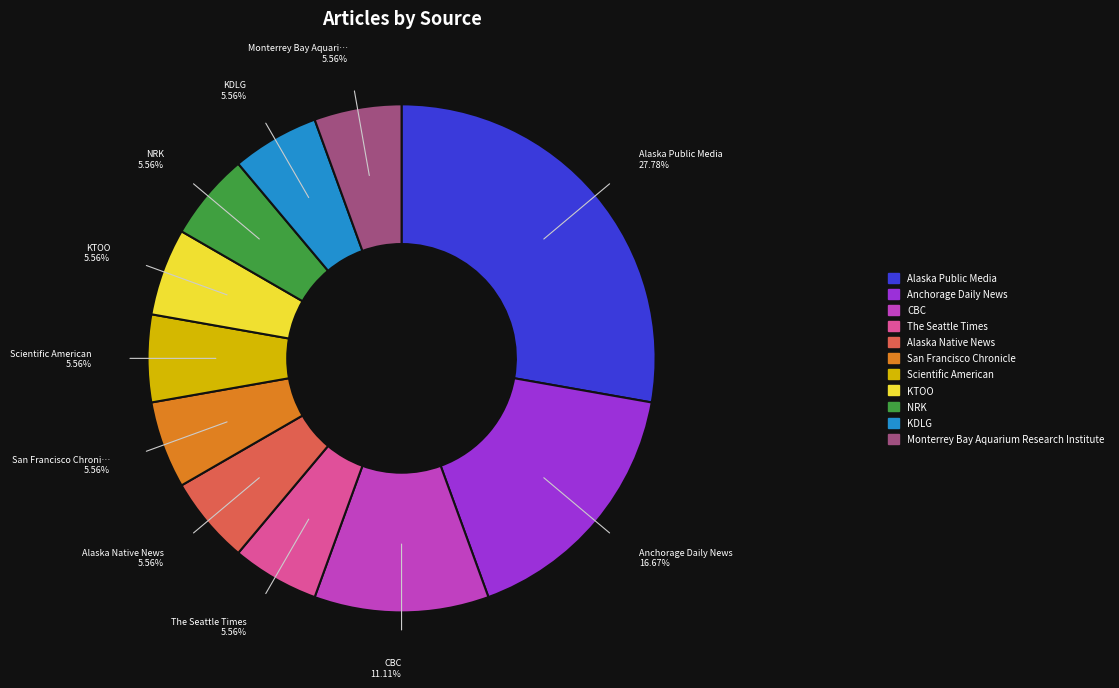

How many slices are in this pie chart?

11